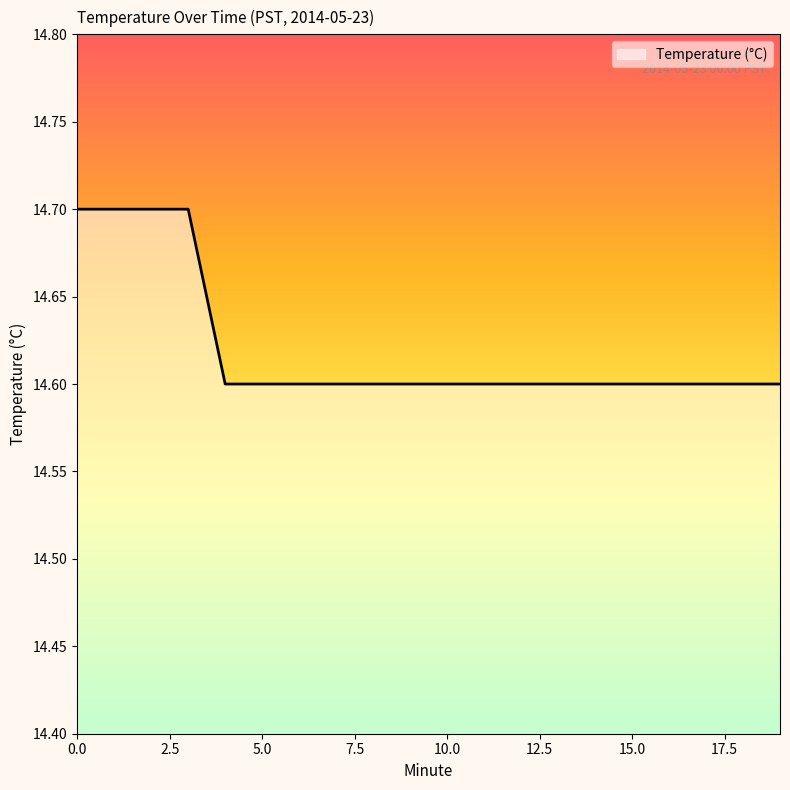

Reading left to right, transcribe all the data shown in this chart.

14.7	14.7	14.7	14.7	14.6	14.6	14.6	14.6	14.6	14.6	14.6	14.6	14.6	14.6	14.6	14.6	14.6	14.6	14.6	14.6